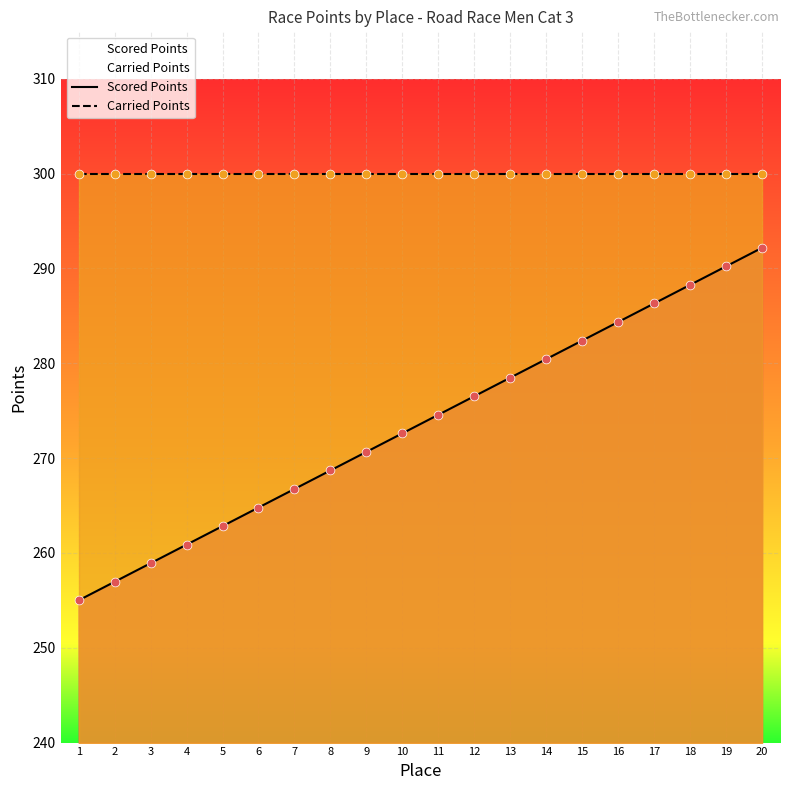

What is the total value across all series at 20?

592.2